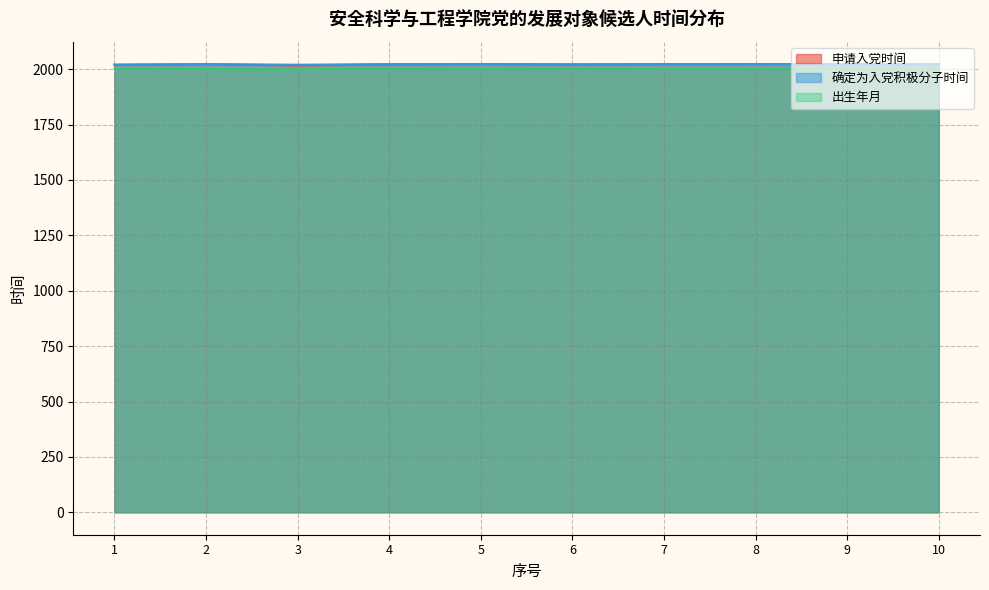

Is the value of 出生年月 at 10 greater than the value of 确定为入党积极分子时间 at 3?

No